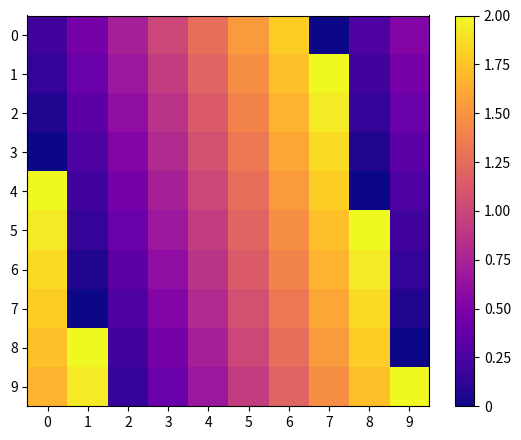

Which series has the largest range (max minus min)?

4